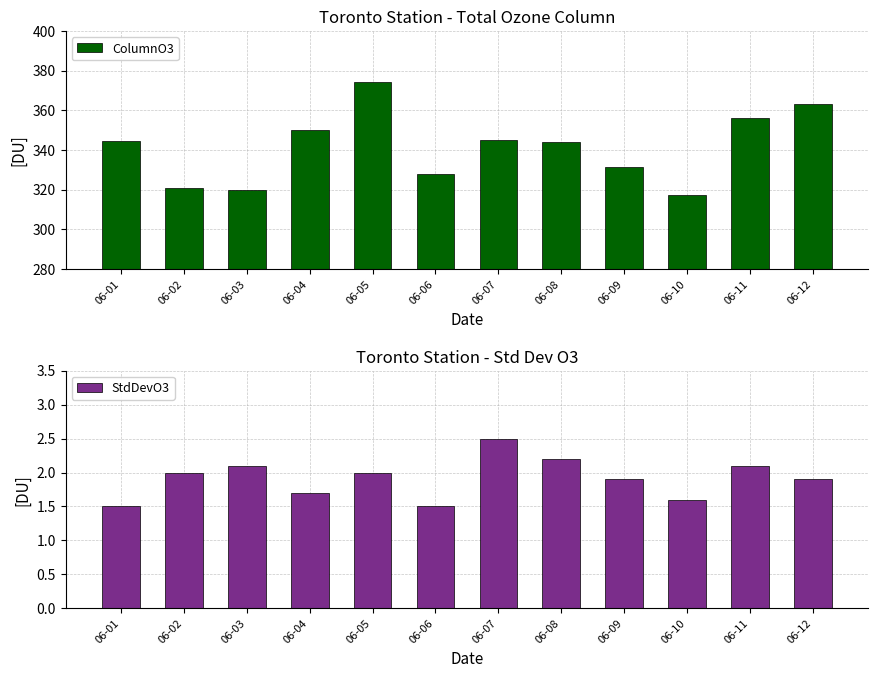

Which series has the widest spread of values?

ColumnO3